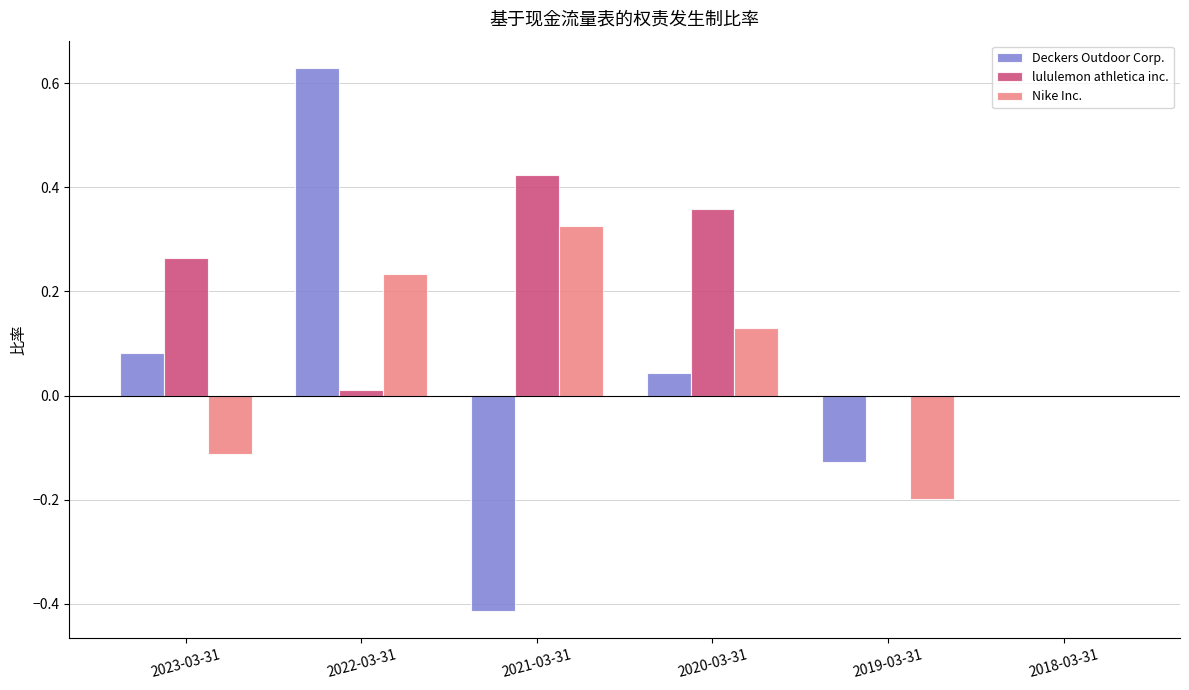

Between 2022-03-31 and 2021-03-31, which series saw the biggest shift?

Deckers Outdoor Corp.